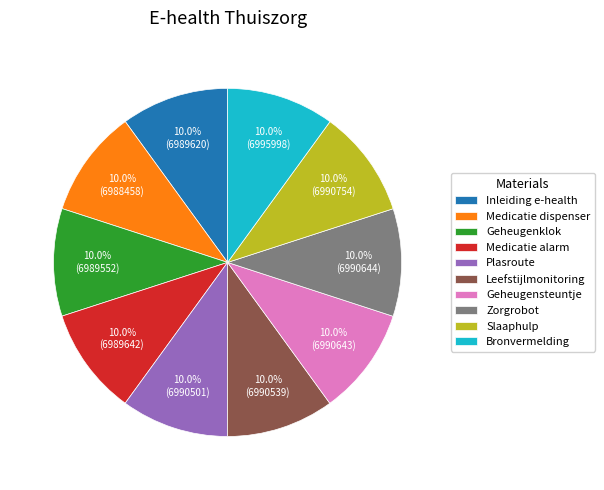

What portion of the pie excludes Geheugensteuntje?

90.0%